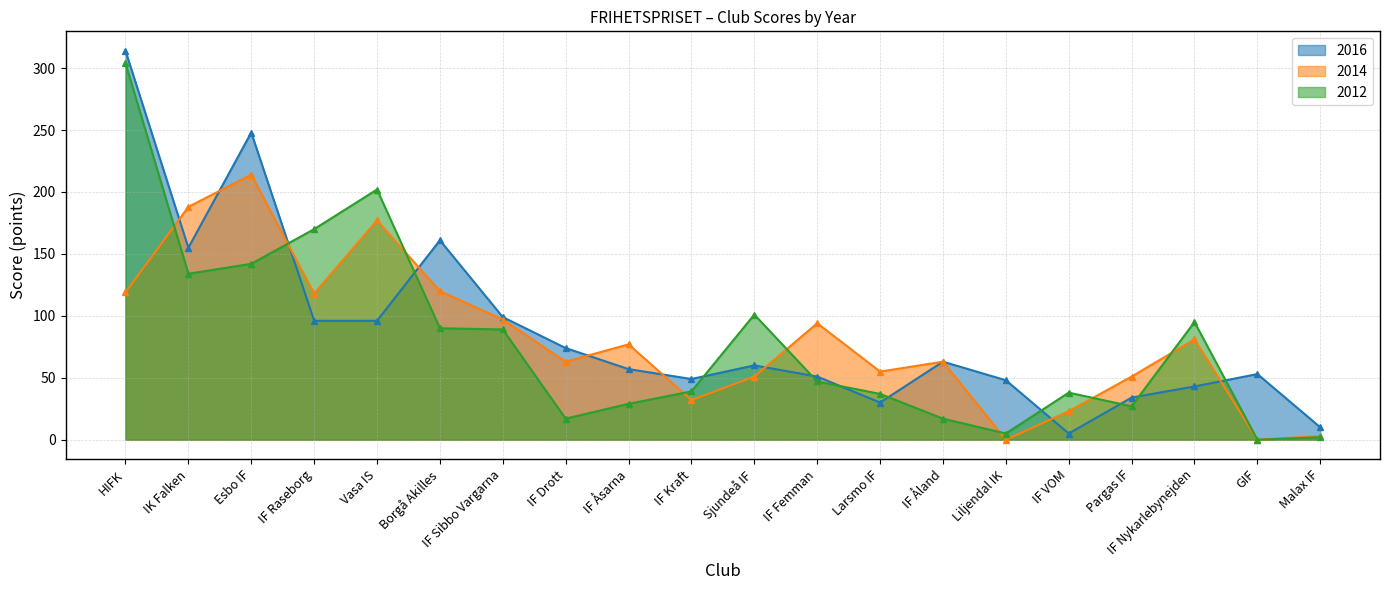

At how many categories does at least one series exceed 256?

1